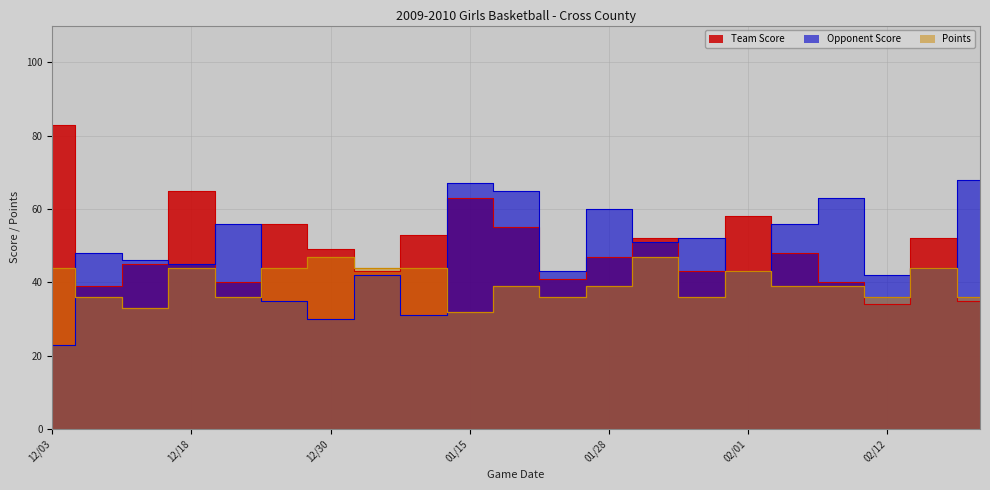

What is the approximate value of Team Score at 02/12, to the nearest 5?

35